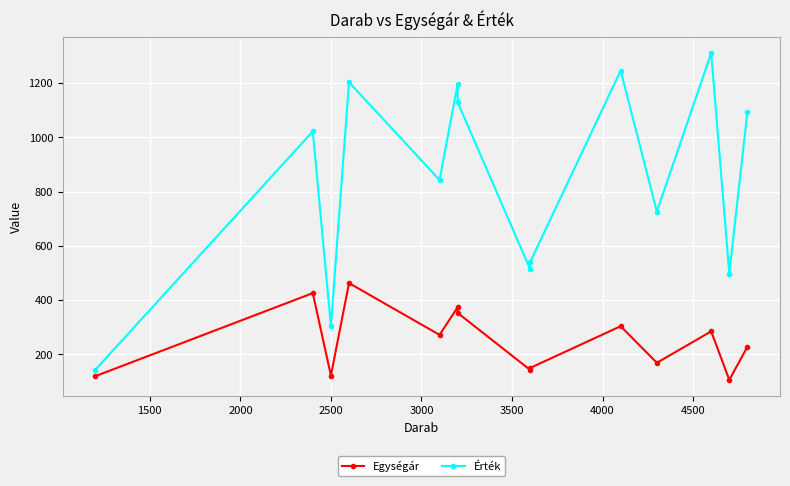

What is the lowest value of the Egységár series?

106.0